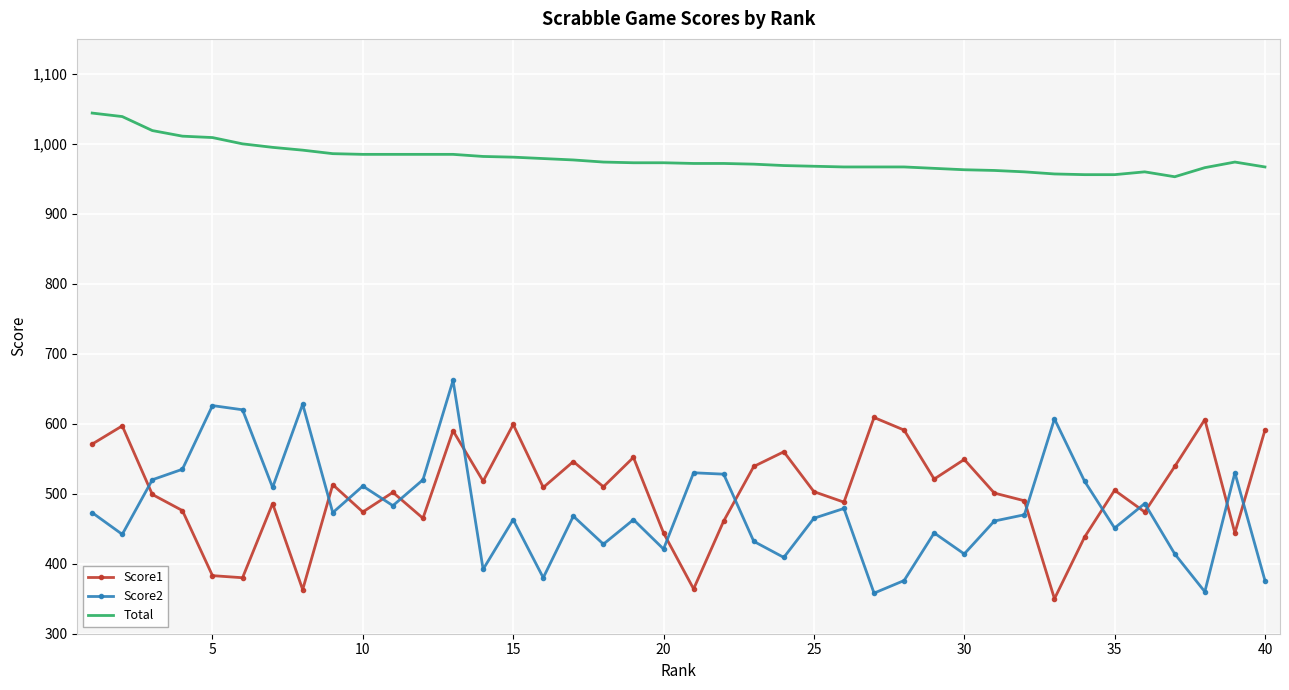

What is the minimum value for Score1?

350